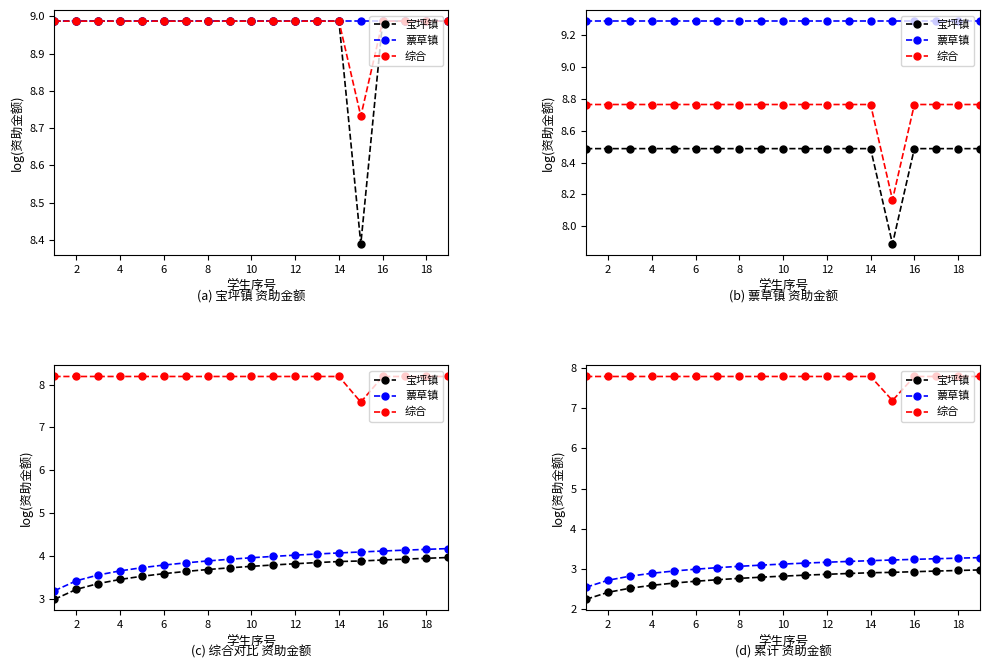

True or false: 宝坪镇 and 蔈草镇 cross at least once.

False